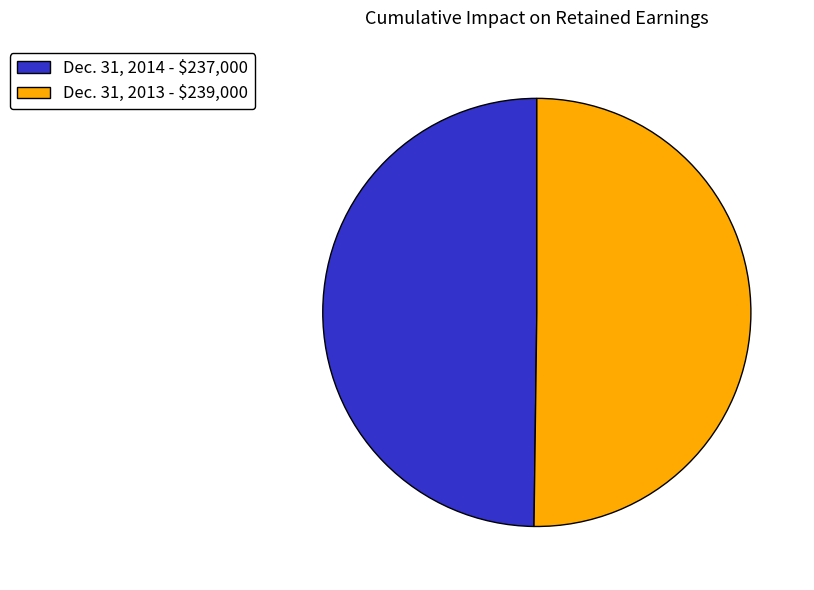

The Dec. 31, 2013 - $239,000 slice represents 64% of the pie. True or false?

False